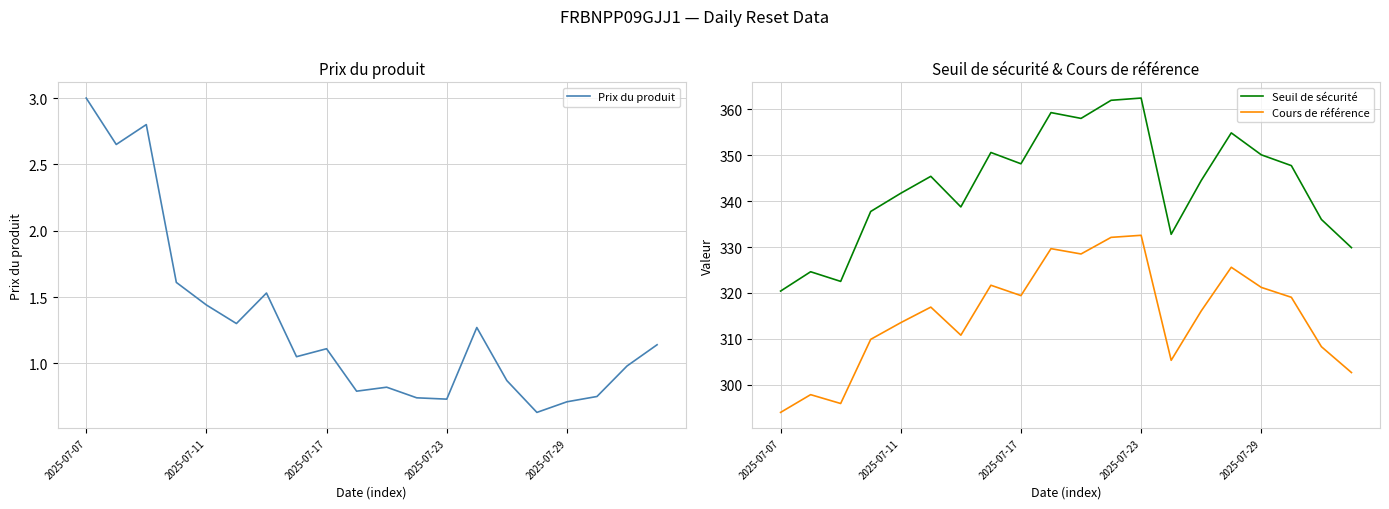

How many lines are shown in the chart?

3